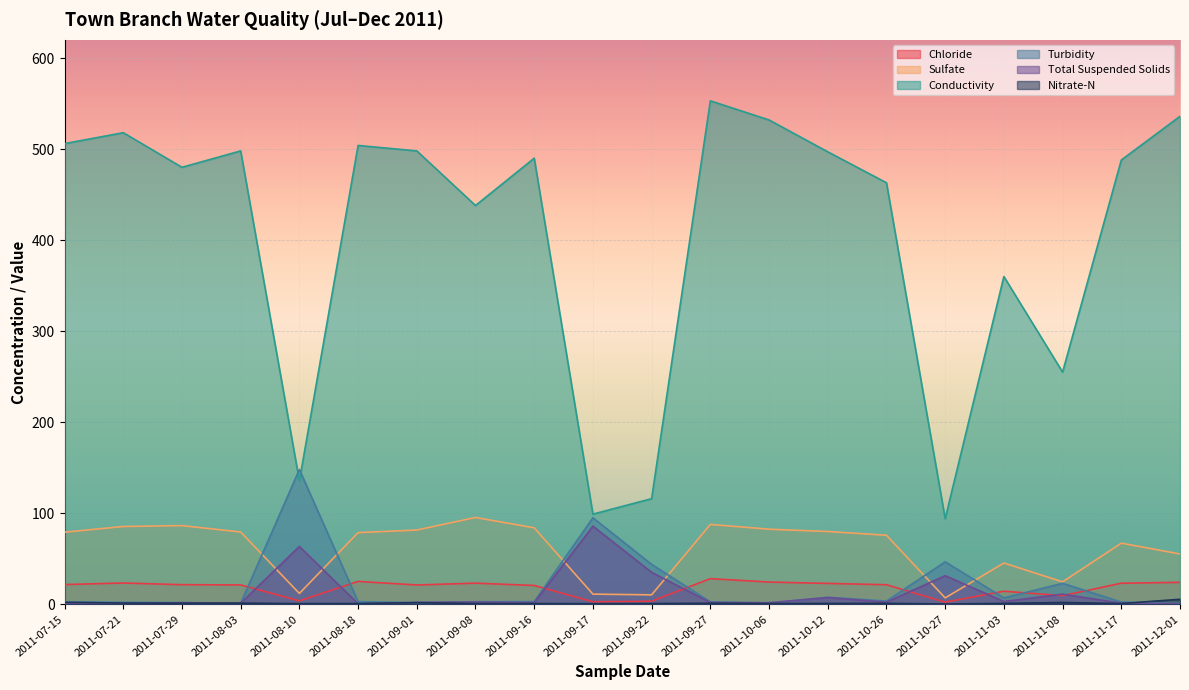

The value of Chloride at 2011-10-26 is 29.4. True or false?

False